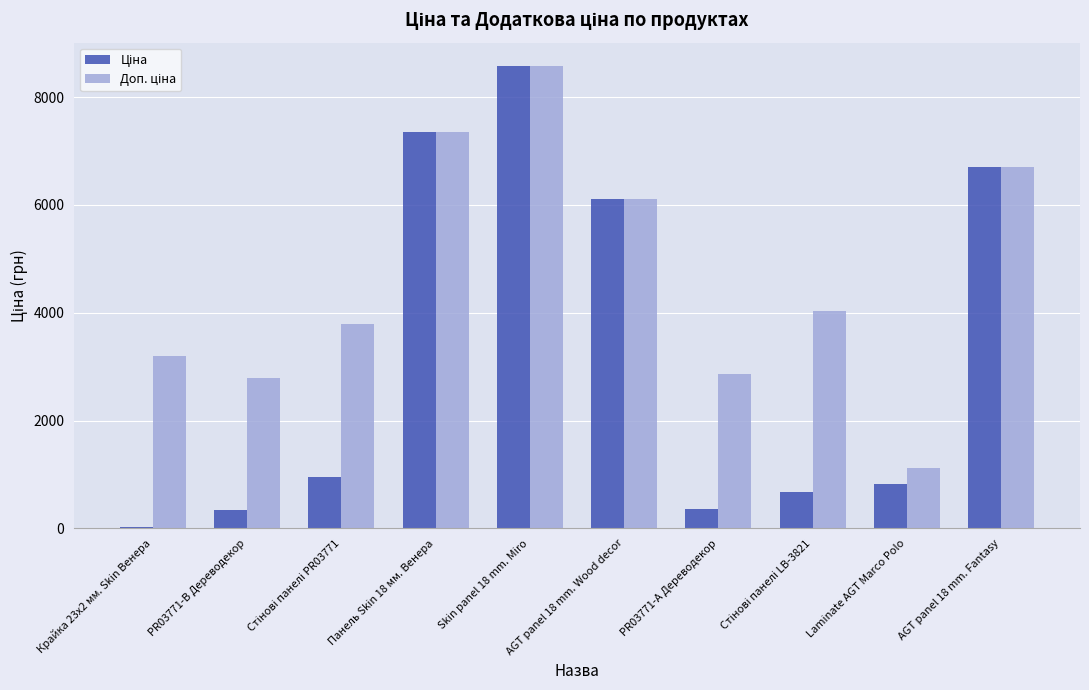

At which category does the chart reach its minimum across all series?

Крайка 23x2 мм. Skin Венера